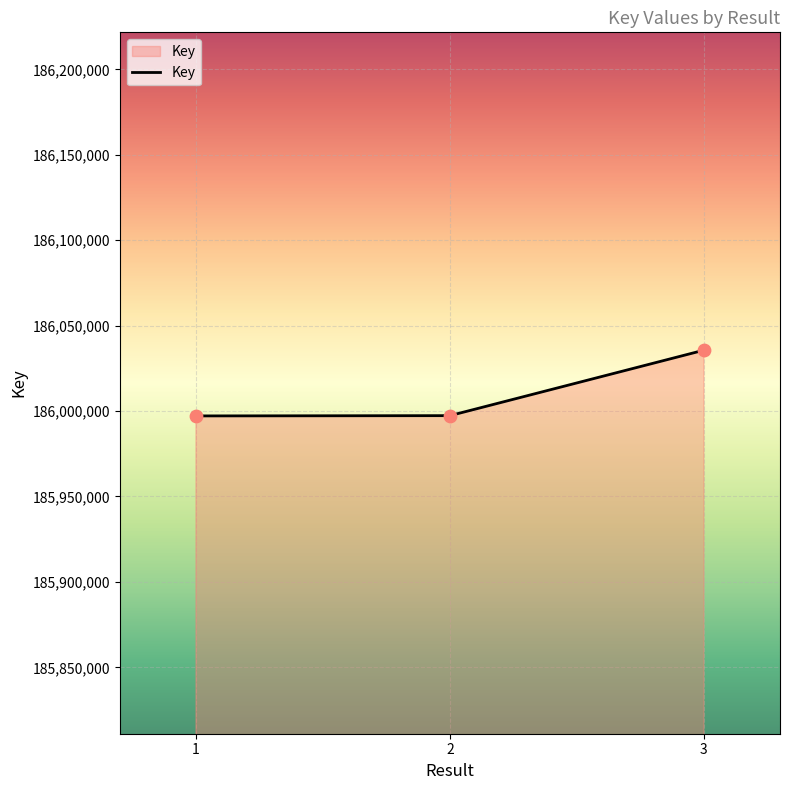

Between 1 and 3, which is larger?

3